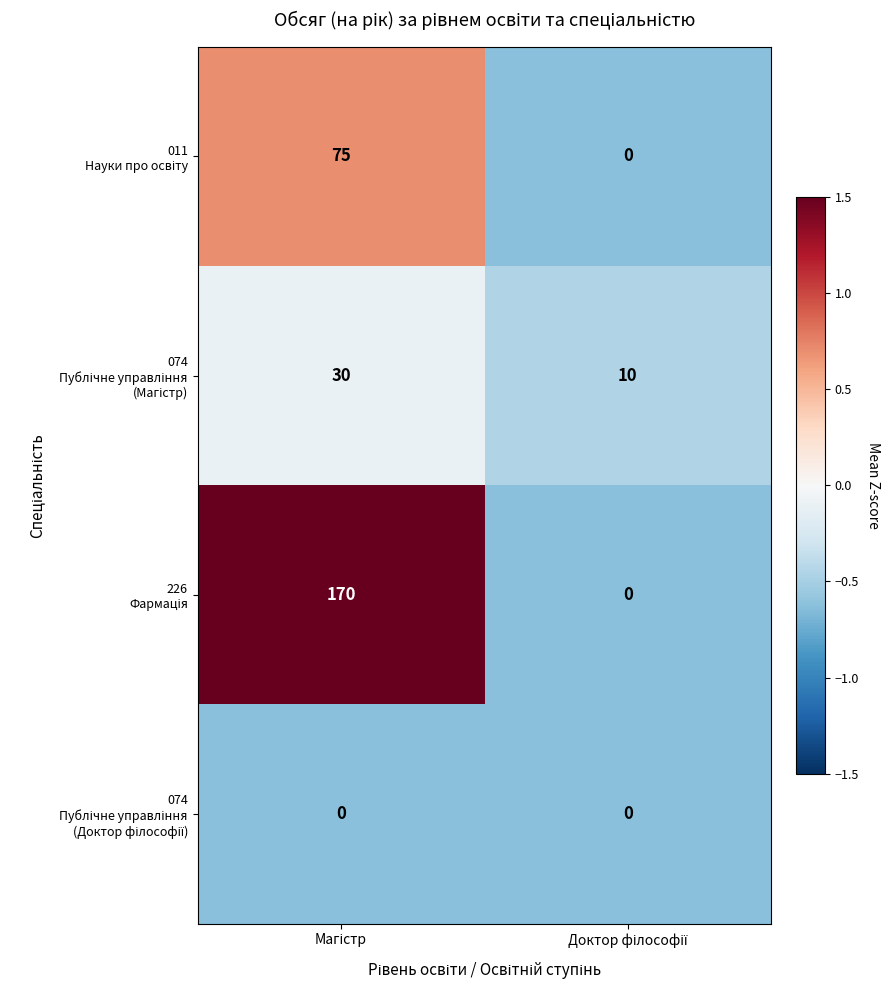

Which series has the largest range (max minus min)?

226 Фармація